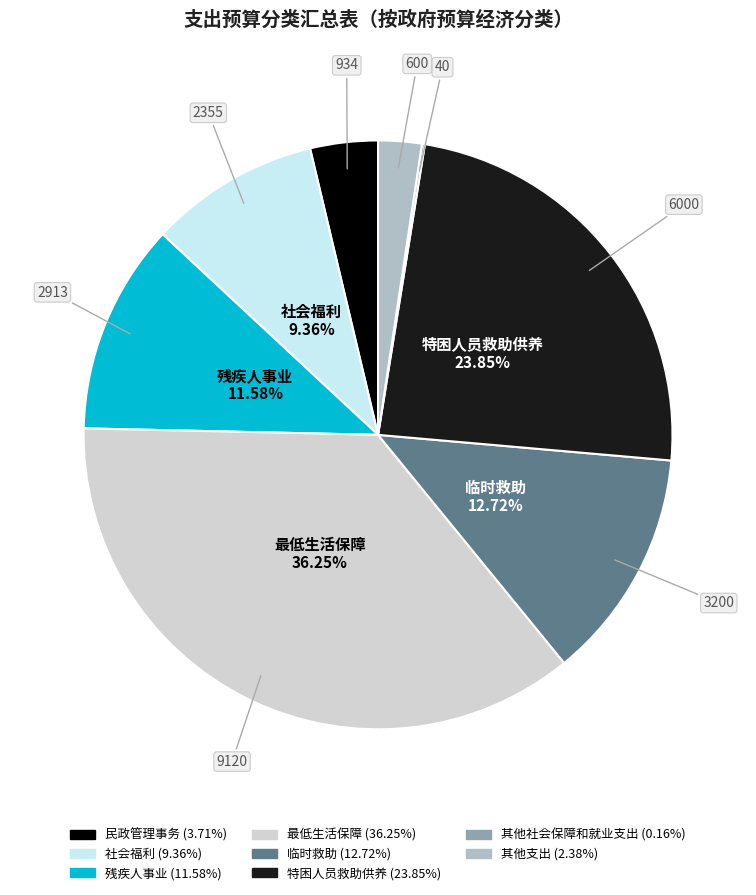

To the nearest percent, what is the combined percentage of 最低生活保障 and 残疾人事业?

48%